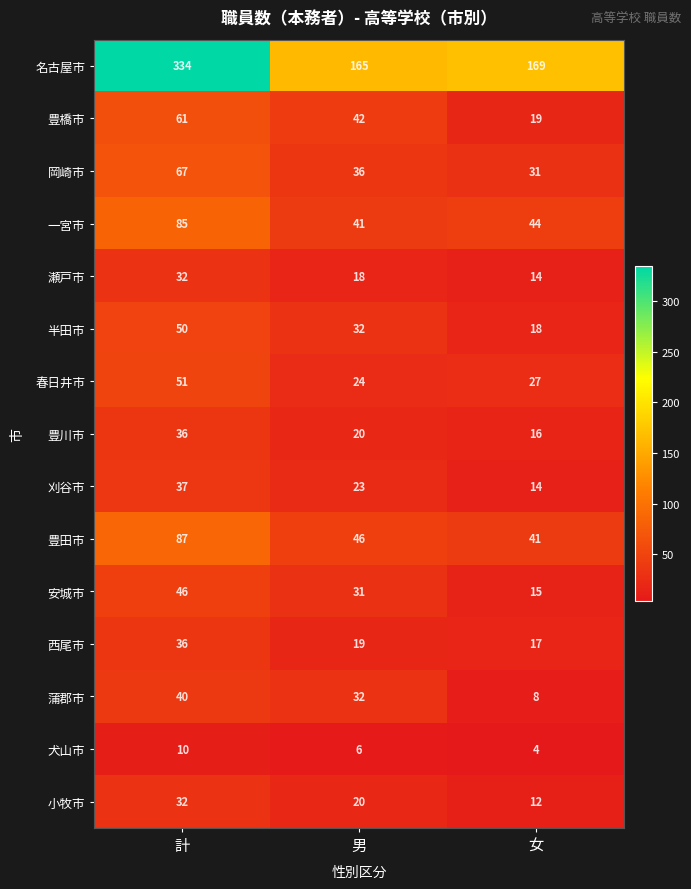

What is the average value of the 半田市 series?

33